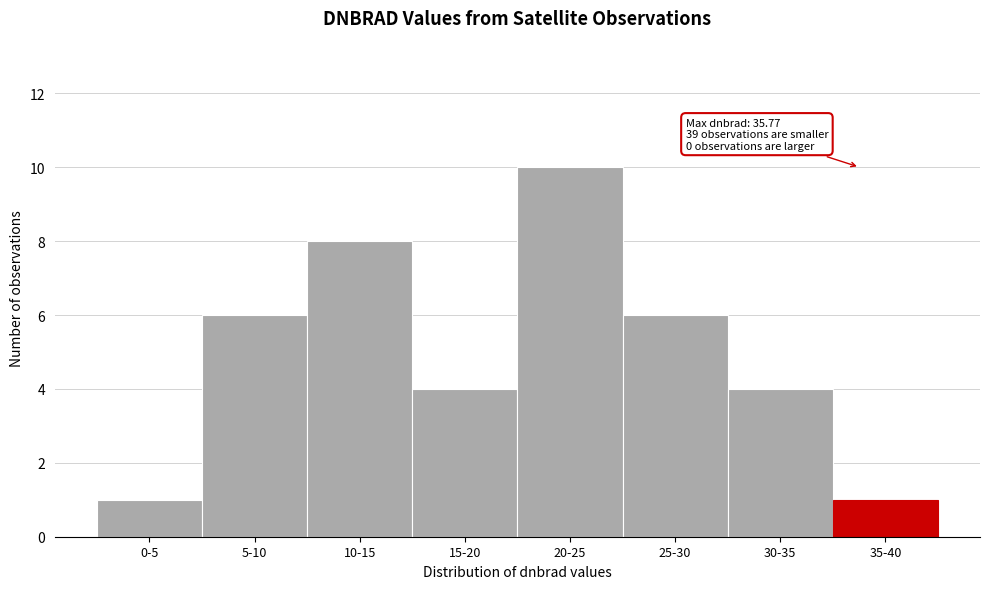

Reading right to left, extract all data points from this chart.

35-40=1	30-35=4	25-30=6	20-25=10	15-20=4	10-15=8	5-10=6	0-5=1